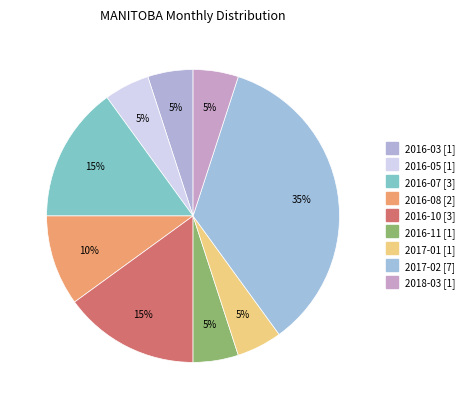

Is it true that 2017-01 is 20% of the pie?

False